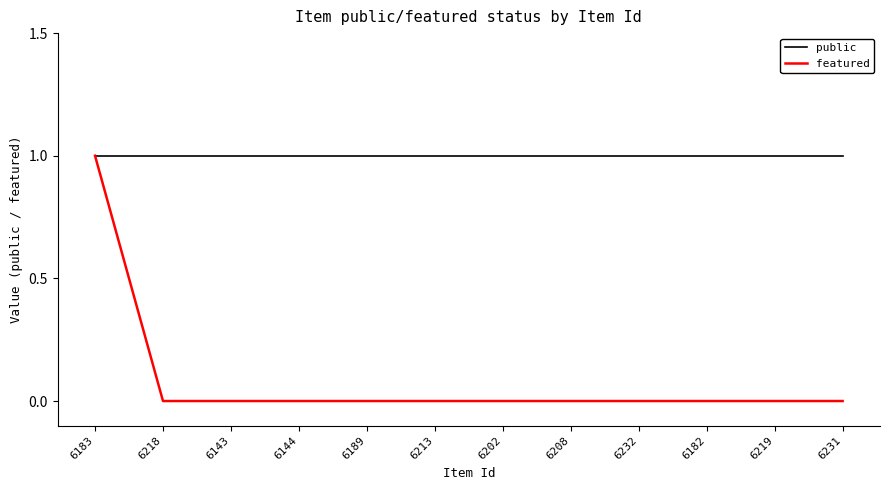

Which series changed the most between 6183 and 6189?

featured